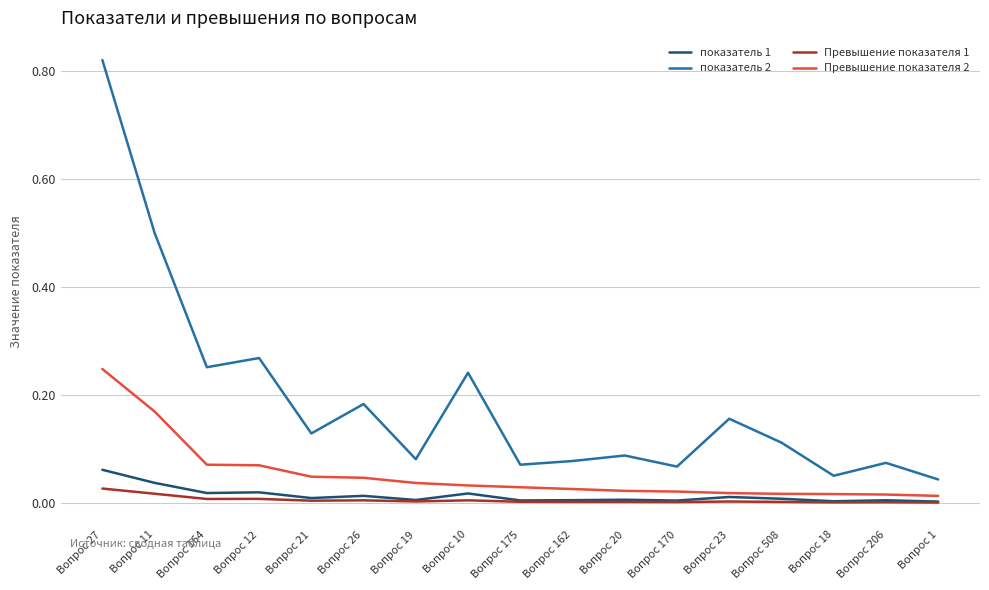

At which label does Превышение показателя 2 reach its peak?

Вопрос 27